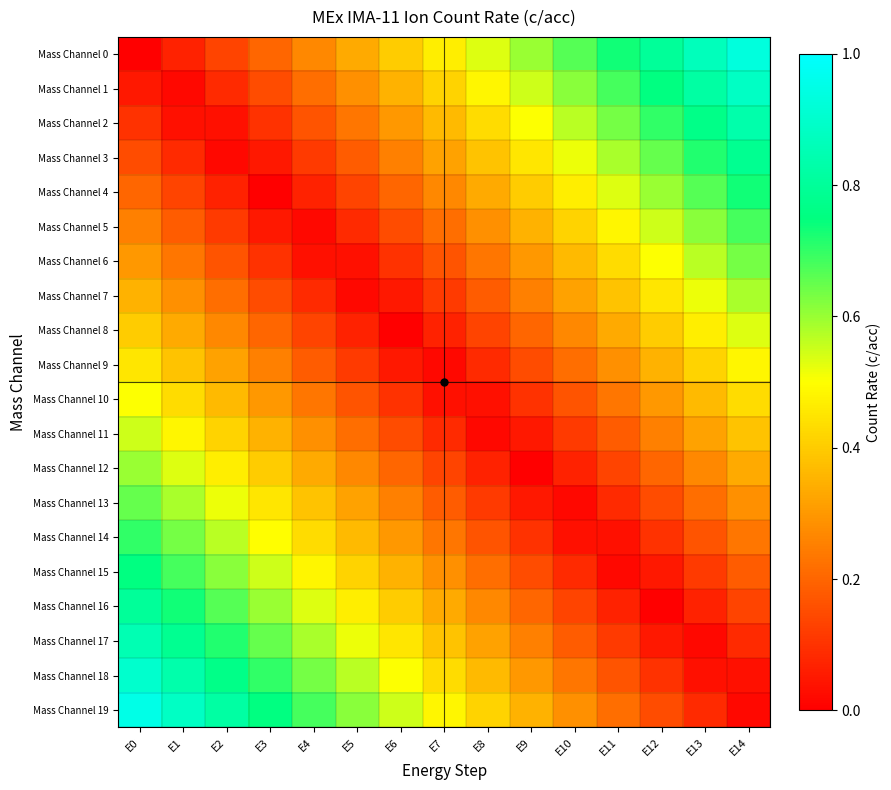

At E13, list the series in order from largest to smallest.

Mass Channel 0, Mass Channel 1, Mass Channel 2, Mass Channel 3, Mass Channel 4, Mass Channel 5, Mass Channel 6, Mass Channel 7, Mass Channel 8, Mass Channel 9, Mass Channel 10, Mass Channel 11, Mass Channel 12, Mass Channel 13, Mass Channel 14, Mass Channel 15, Mass Channel 19, Mass Channel 16, Mass Channel 18, Mass Channel 17